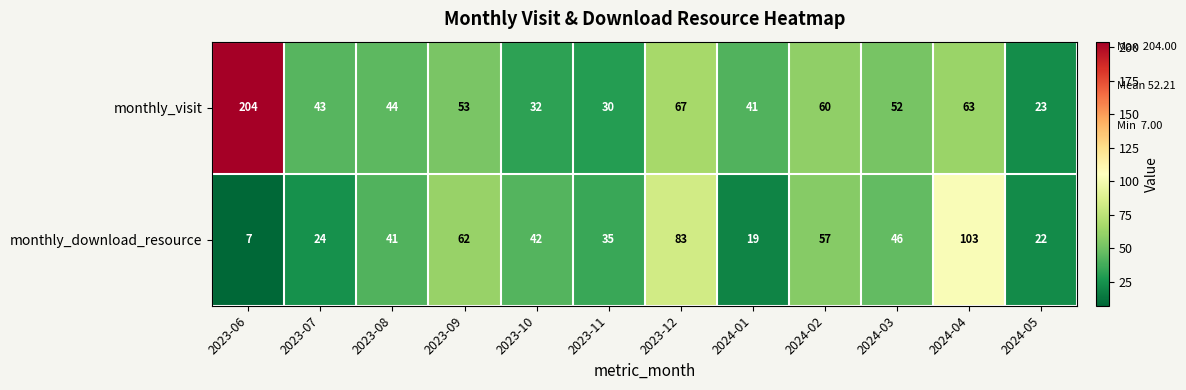

What is the total value across all series at 2024-02?

117